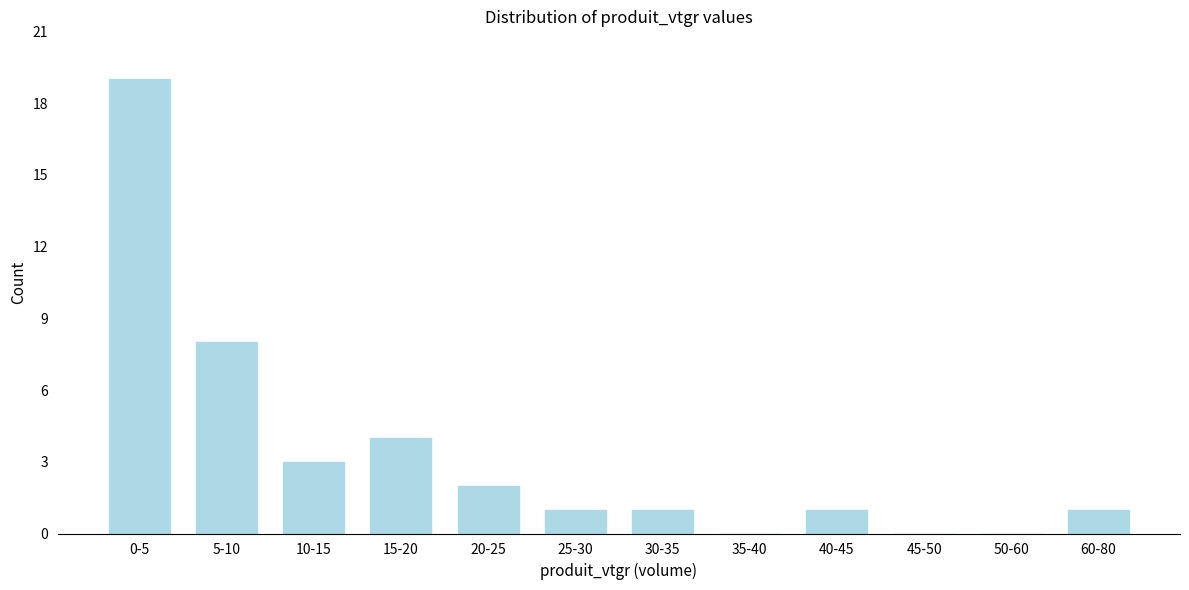

Reading left to right, list all the values displayed in this chart.

0-5=19	5-10=8	10-15=3	15-20=4	20-25=2	25-30=1	30-35=1	35-40=0	40-45=1	45-50=0	50-60=0	60-80=1